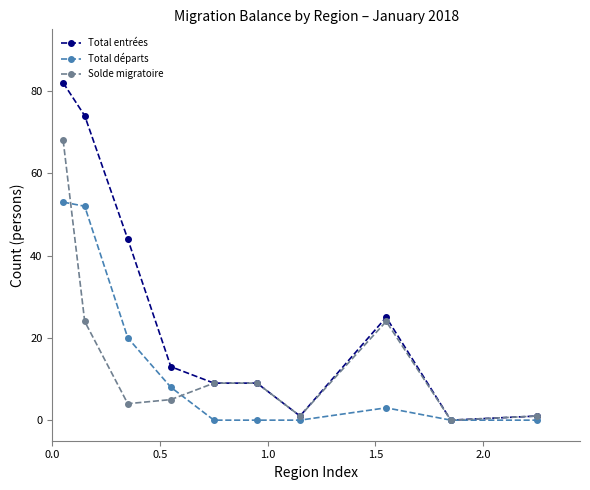

True or false: Solde migratoire and Total départs intersect in this chart.

True